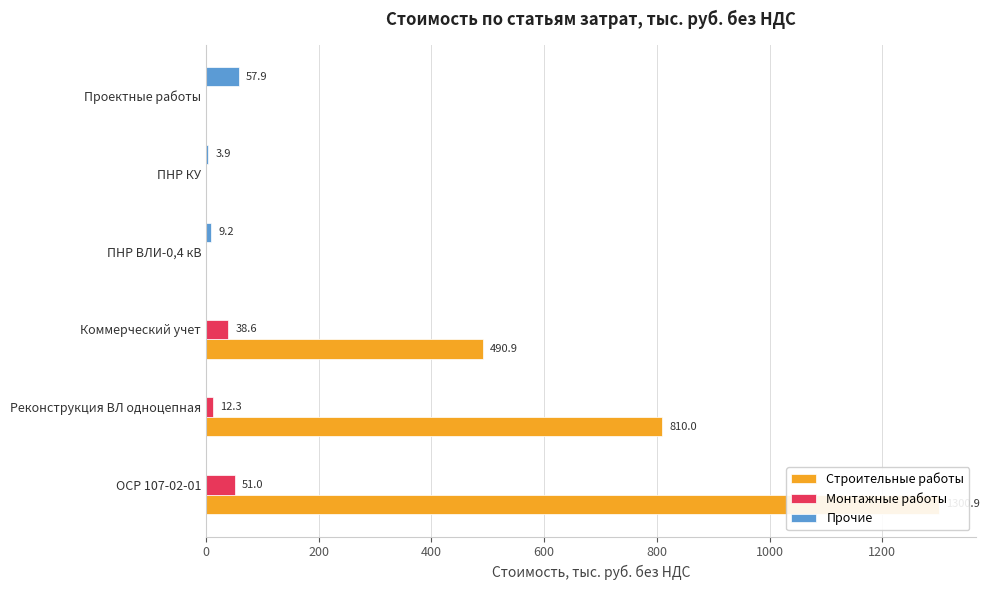

How many positive values does the Строительные работы series have?

3